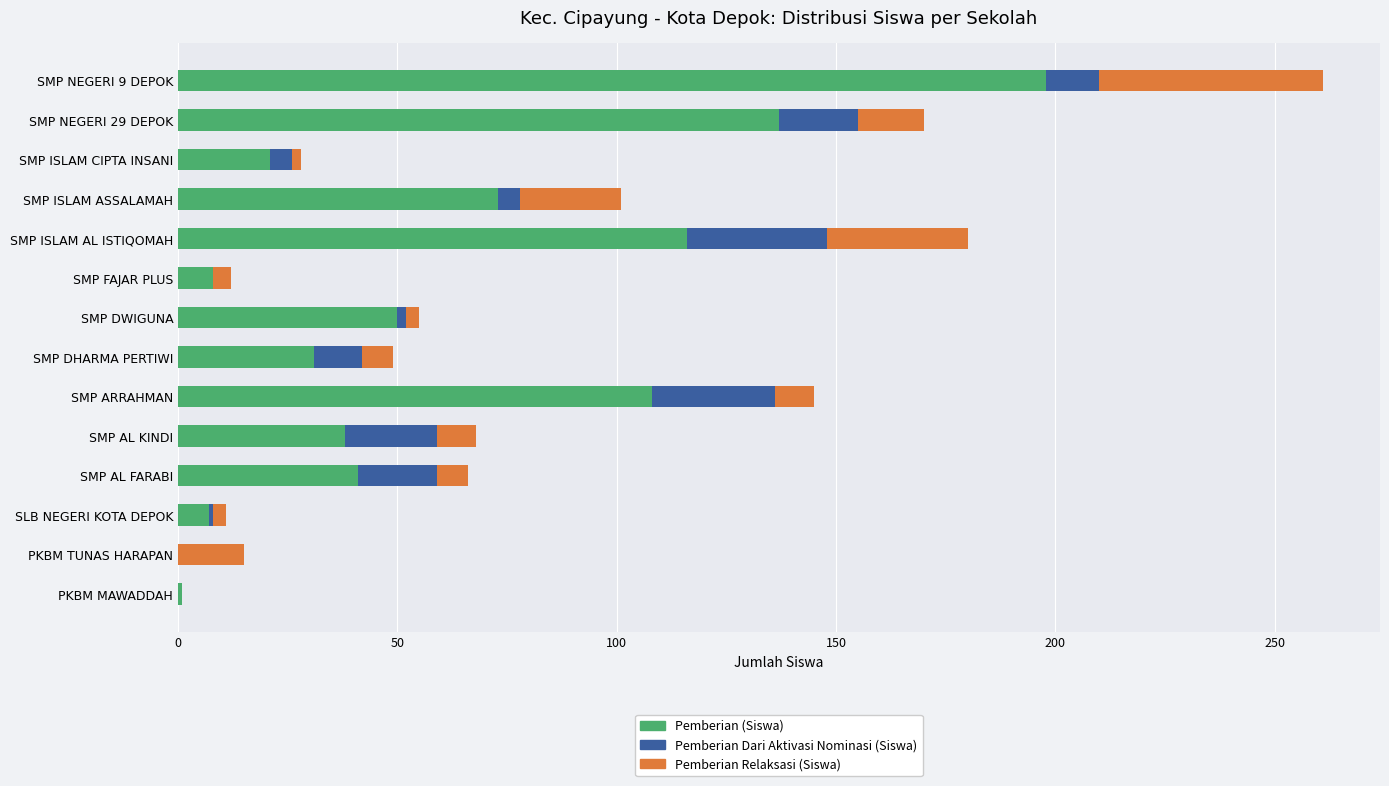

What are all the series names shown in the legend?

Pemberian (Siswa), Pemberian Dari Aktivasi Nominasi (Siswa), Pemberian Relaksasi (Siswa)